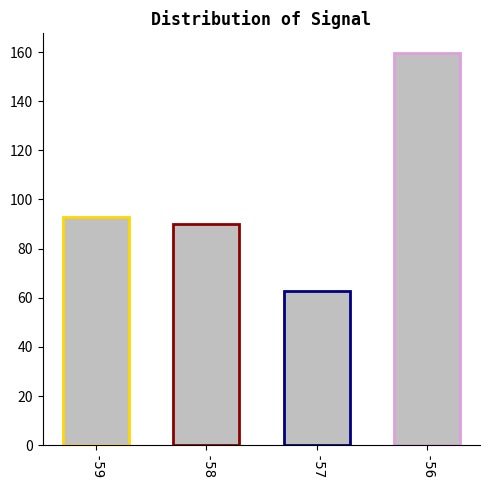

How many data points are less than 93?

2